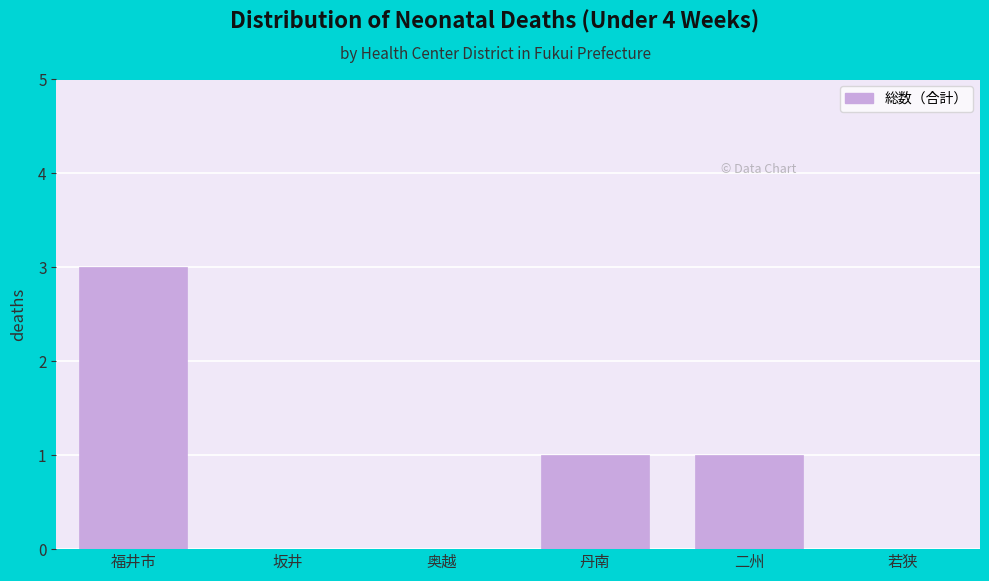

Reading right to left, list all the values displayed in this chart.

若狭=0	二州=1	丹南=1	奥越=0	坂井=0	福井市=3